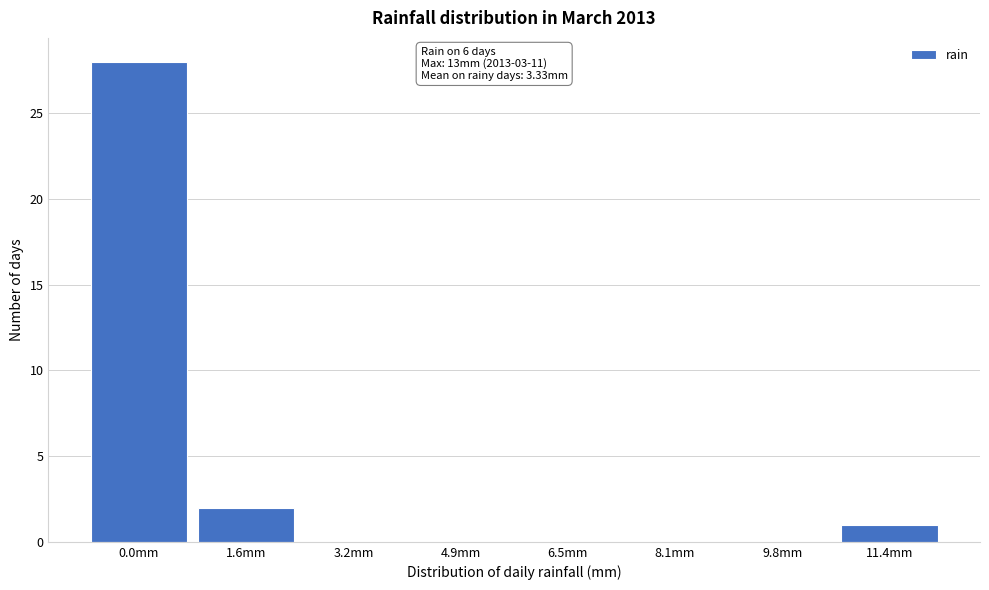

Reading left to right, extract all data points from this chart.

0.0mm=28	1.6mm=2	3.2mm=0	4.9mm=0	6.5mm=0	8.1mm=0	9.8mm=0	11.4mm=1